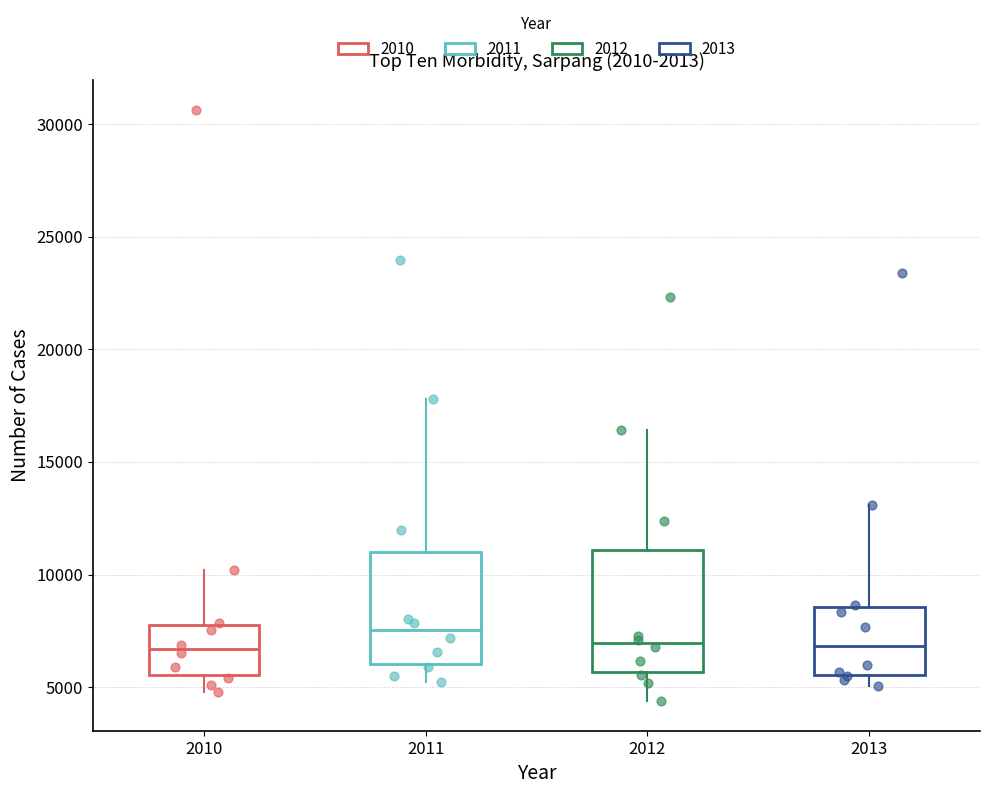

Where does the lower whisker of the box at x = 2012 end on the y-axis? The values are not printed on the chart, so give them approximately, as read against the axis.

4500